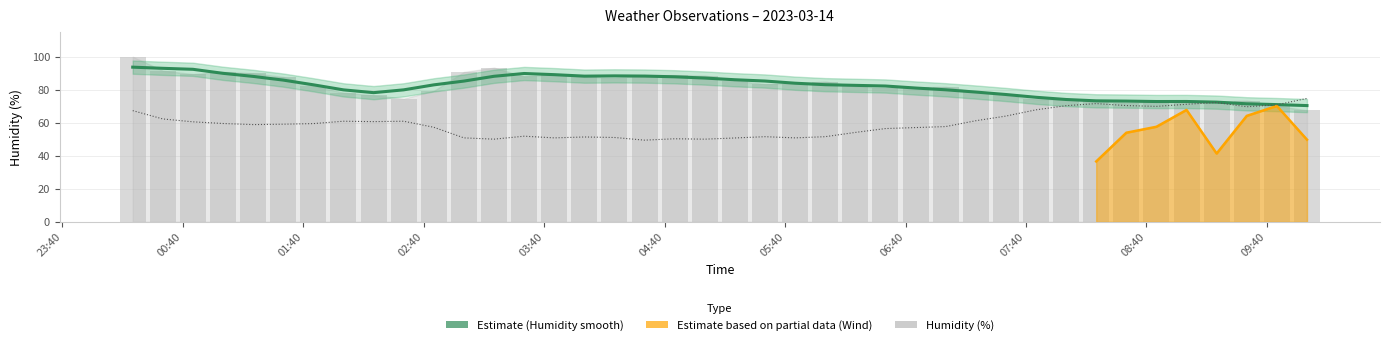

What is the maximum value shown in the chart?

93.7